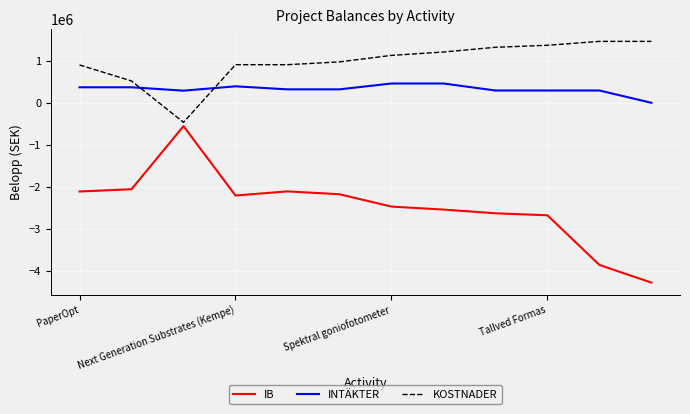

True or false: INTÄKTER and IB cross at least once.

False